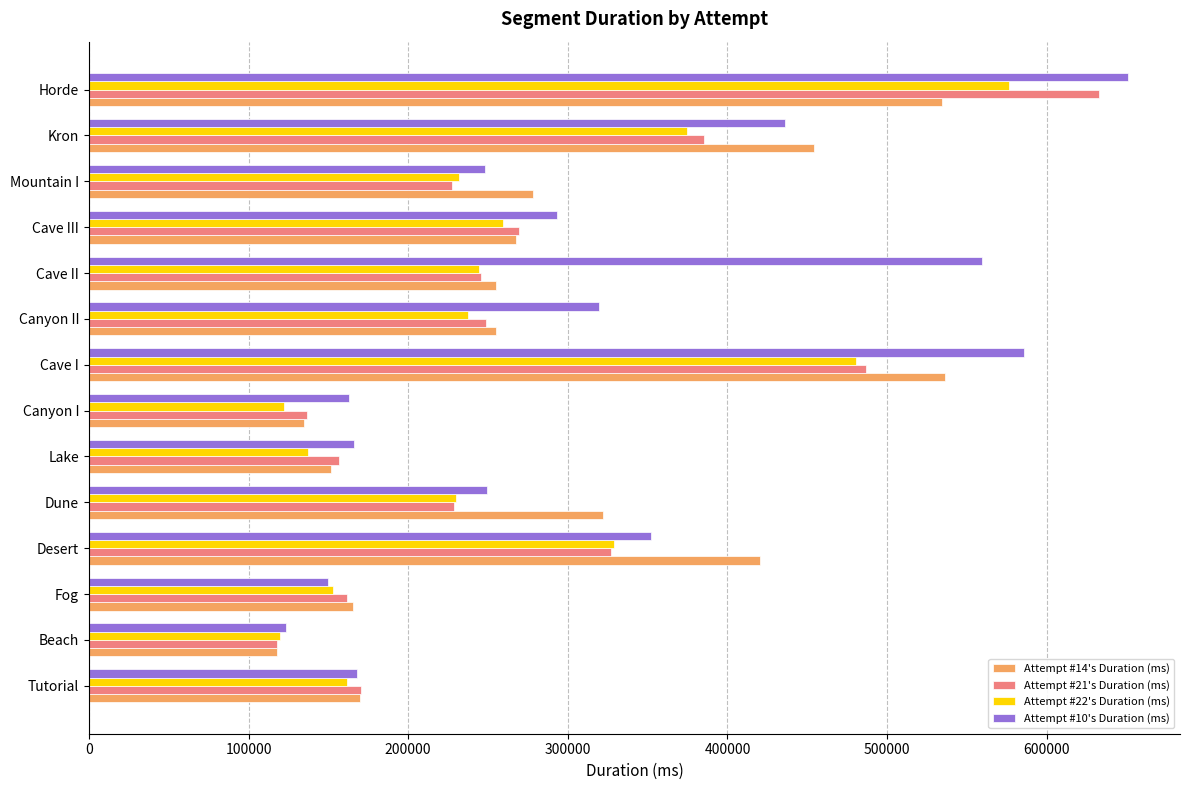

The value of Attempt #21's Duration (ms) at Cave III is 110747. True or false?

False